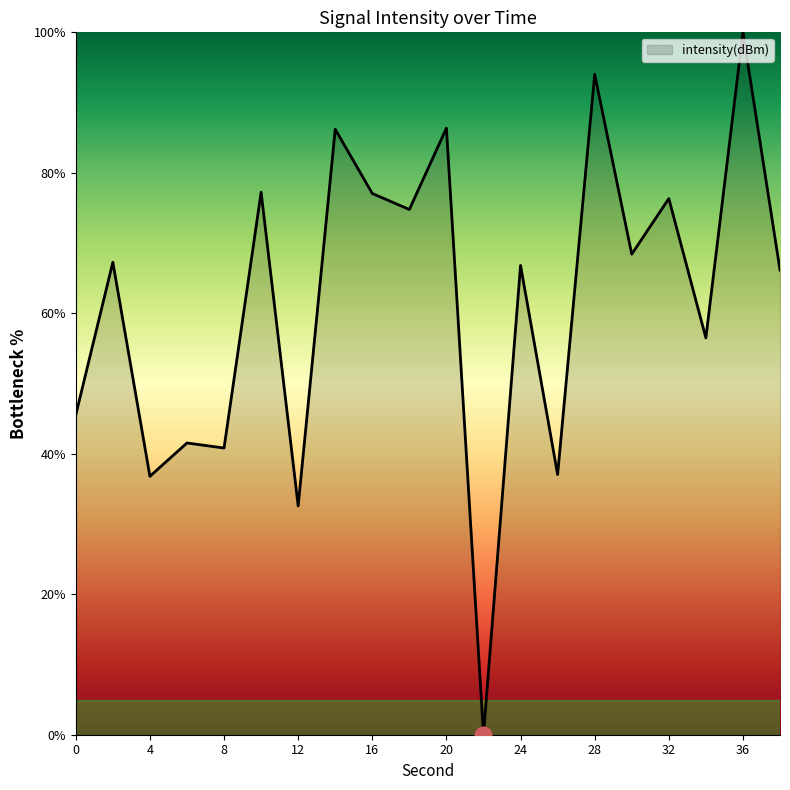

What is the maximum value shown in the chart?

100.0